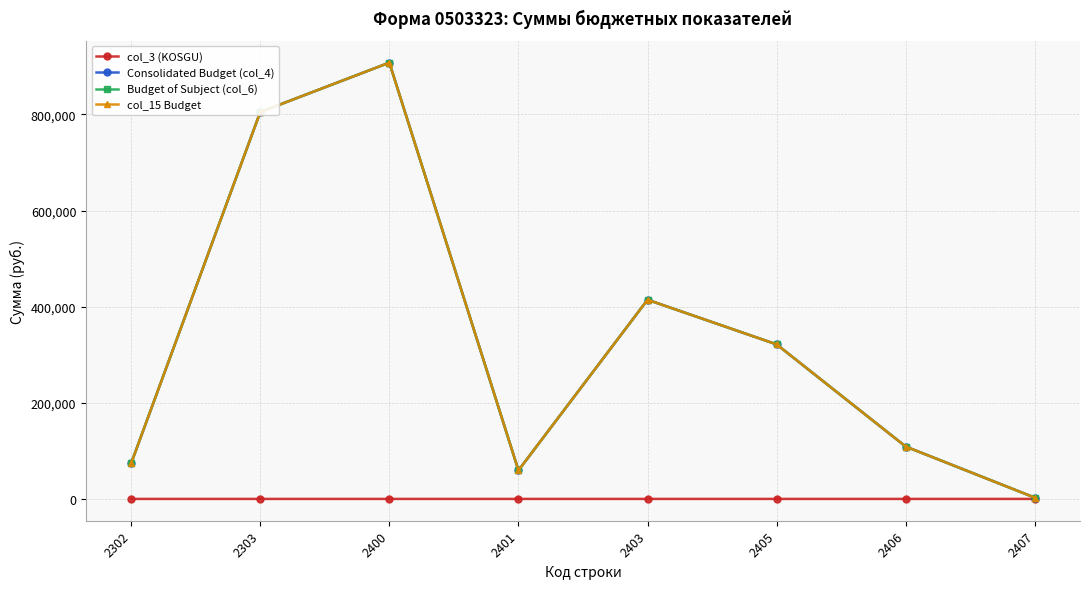

Is this an area chart (filled region under the line)?

No